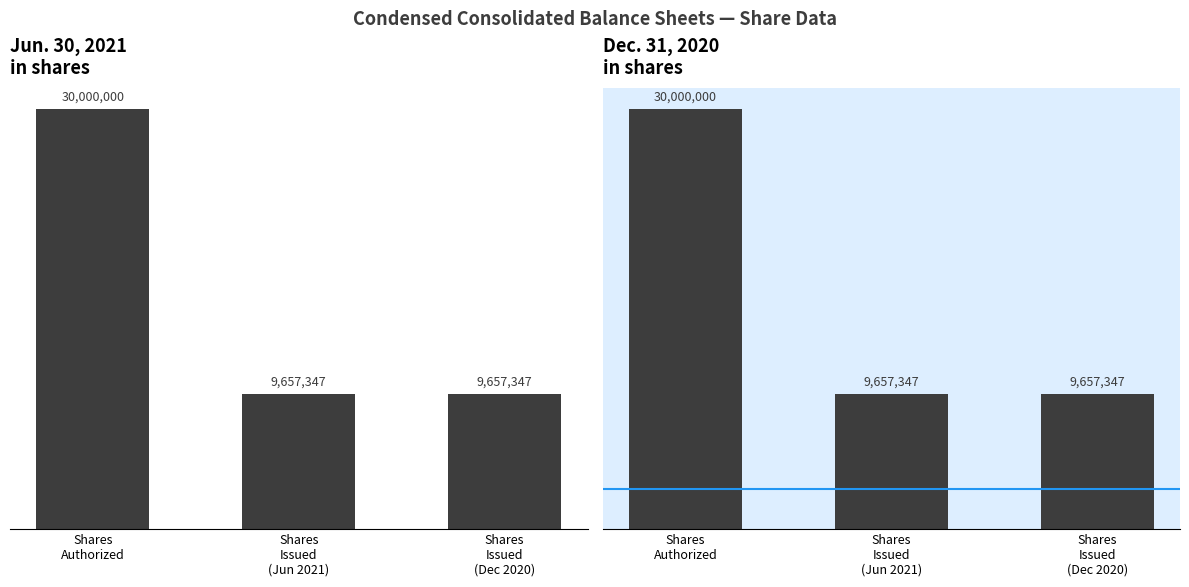

At Shares
Issued
(Dec 2020), list the series in order from largest to smallest.

Jun. 30, 2021, Dec. 31, 2020